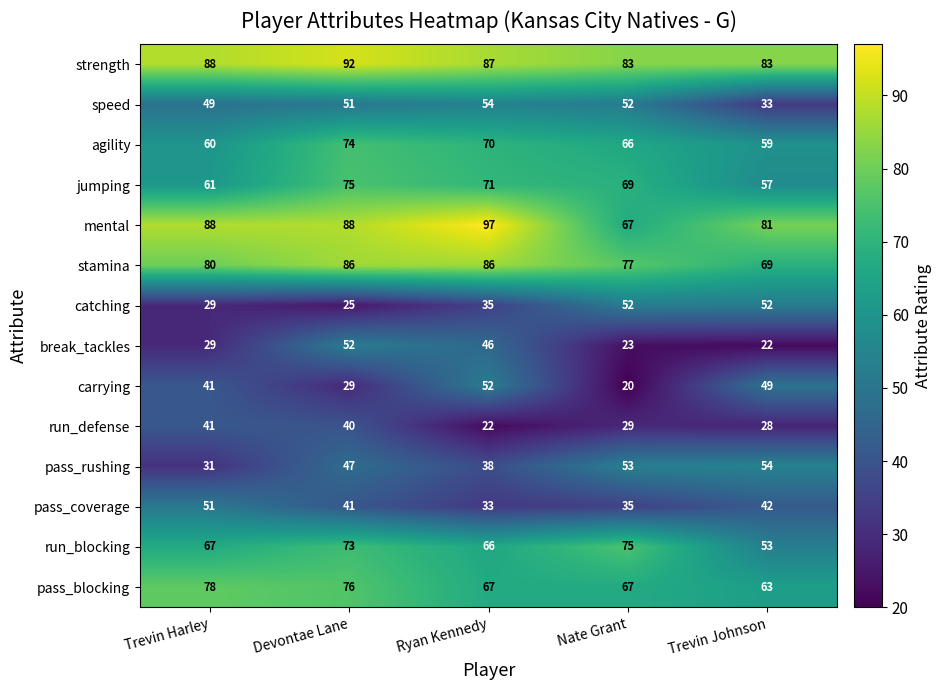

True or false: pass_blocking has a value of 78 at Trevin Harley.

True